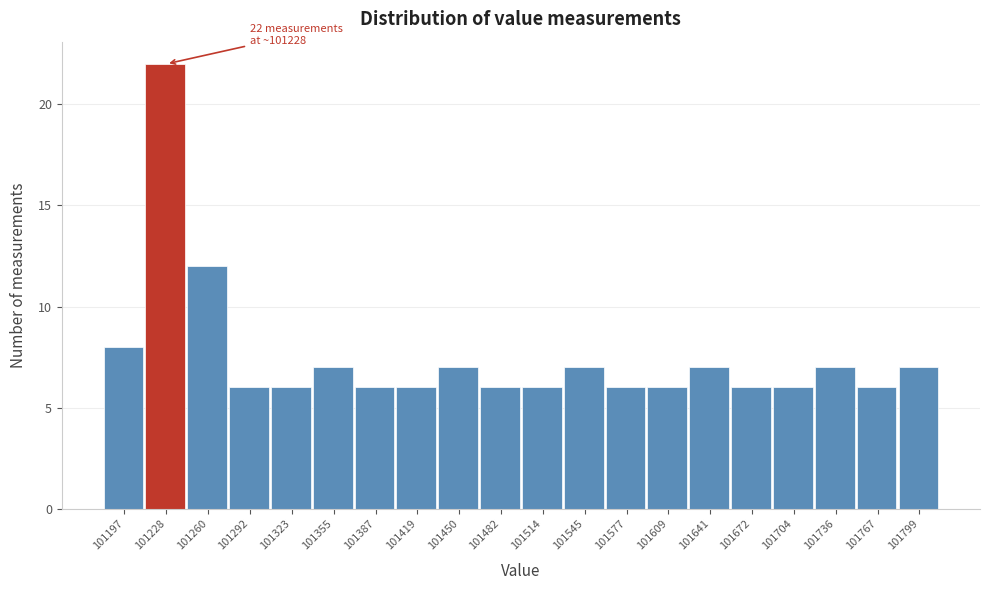

Which range on the x-axis has the tallest bar?

101215 to 101245